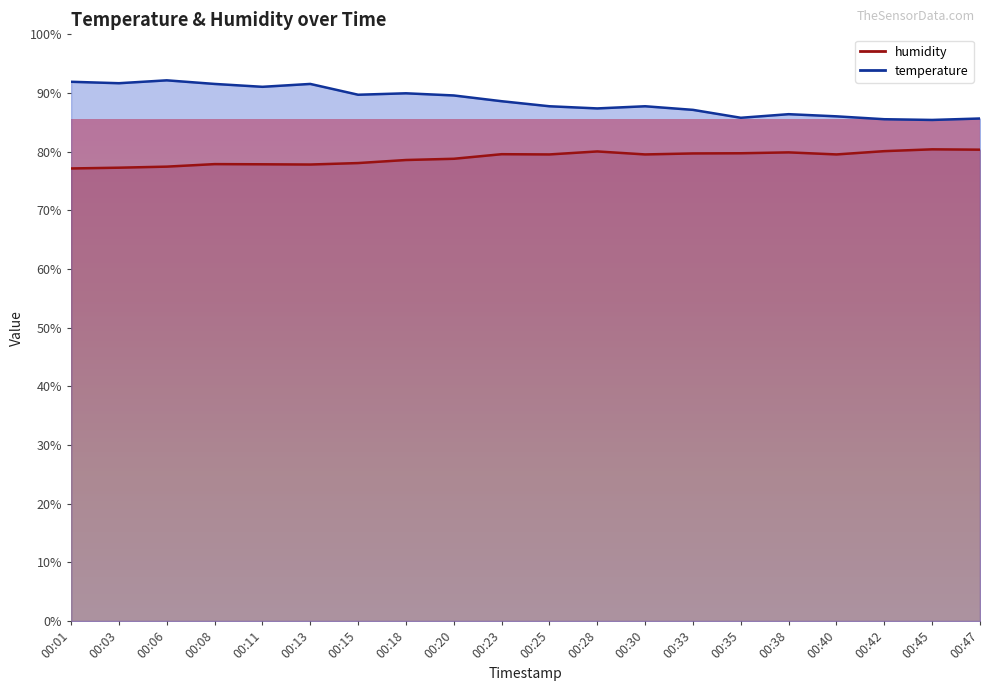

Reading left to right, what are all the values shown in this chart?

temperature: 91.9	91.7	92.2	91.5	91.1	91.5	89.7	90.0	89.6	88.6	87.7	87.4	87.7	87.1	85.8	86.4	86.0	85.5	85.4	85.7
humidity: 77.1	77.3	77.5	77.9	77.8	77.8	78.1	78.6	78.8	79.6	79.5	80.0	79.5	79.7	79.7	79.9	79.5	80.1	80.4	80.3